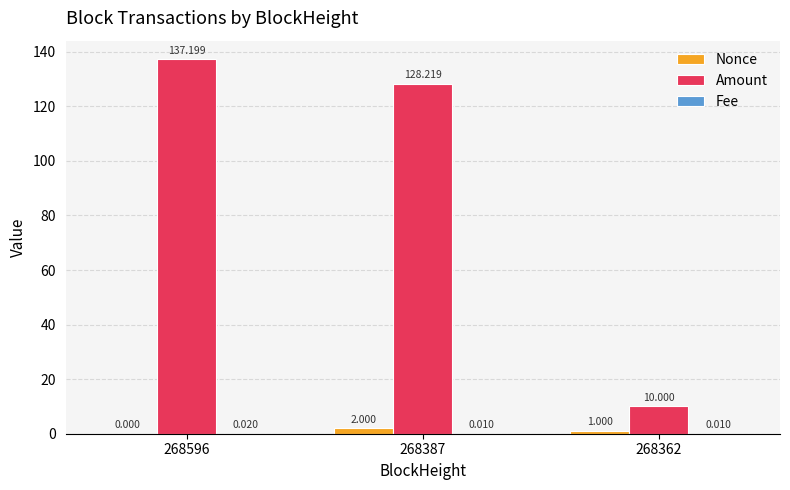

Between 268596 and 268362, which series saw the biggest shift?

Amount